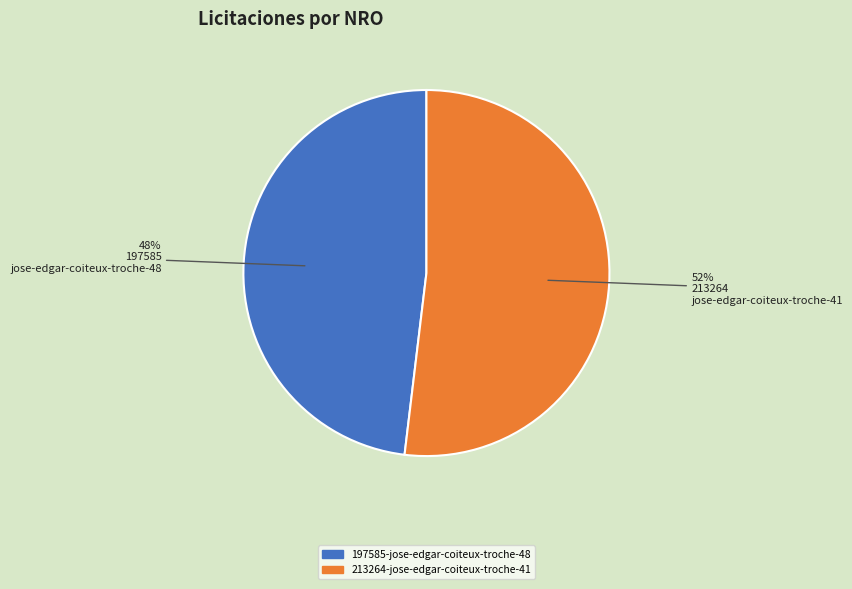

What is the majority slice?

213264-jose-edgar-coiteux-troche-41